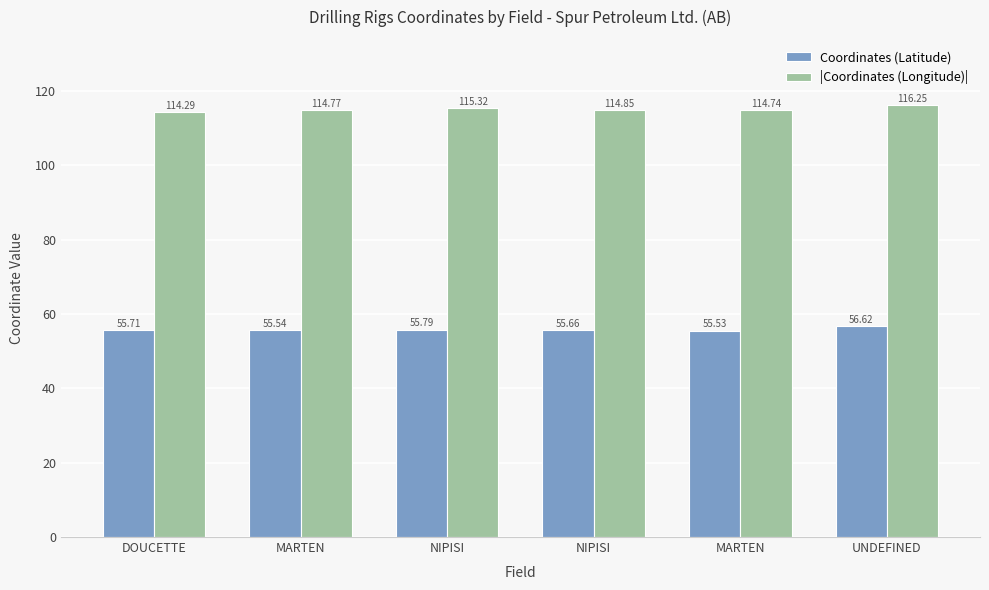

Between MARTEN and NIPISI, which series saw the biggest shift?

|Coordinates (Longitude)|